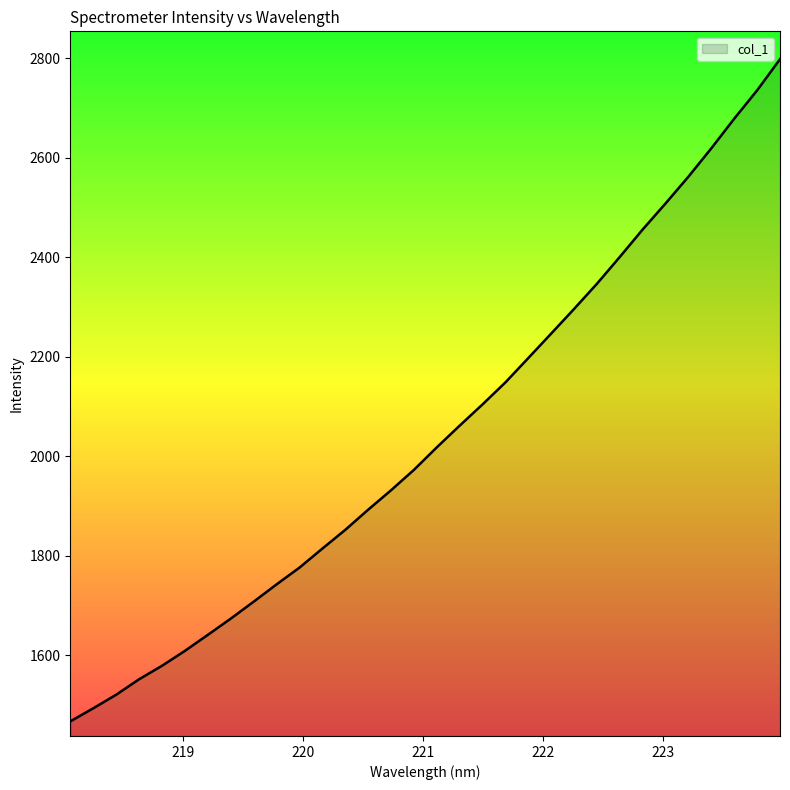

Does the chart display data point markers on the line(s)?

No